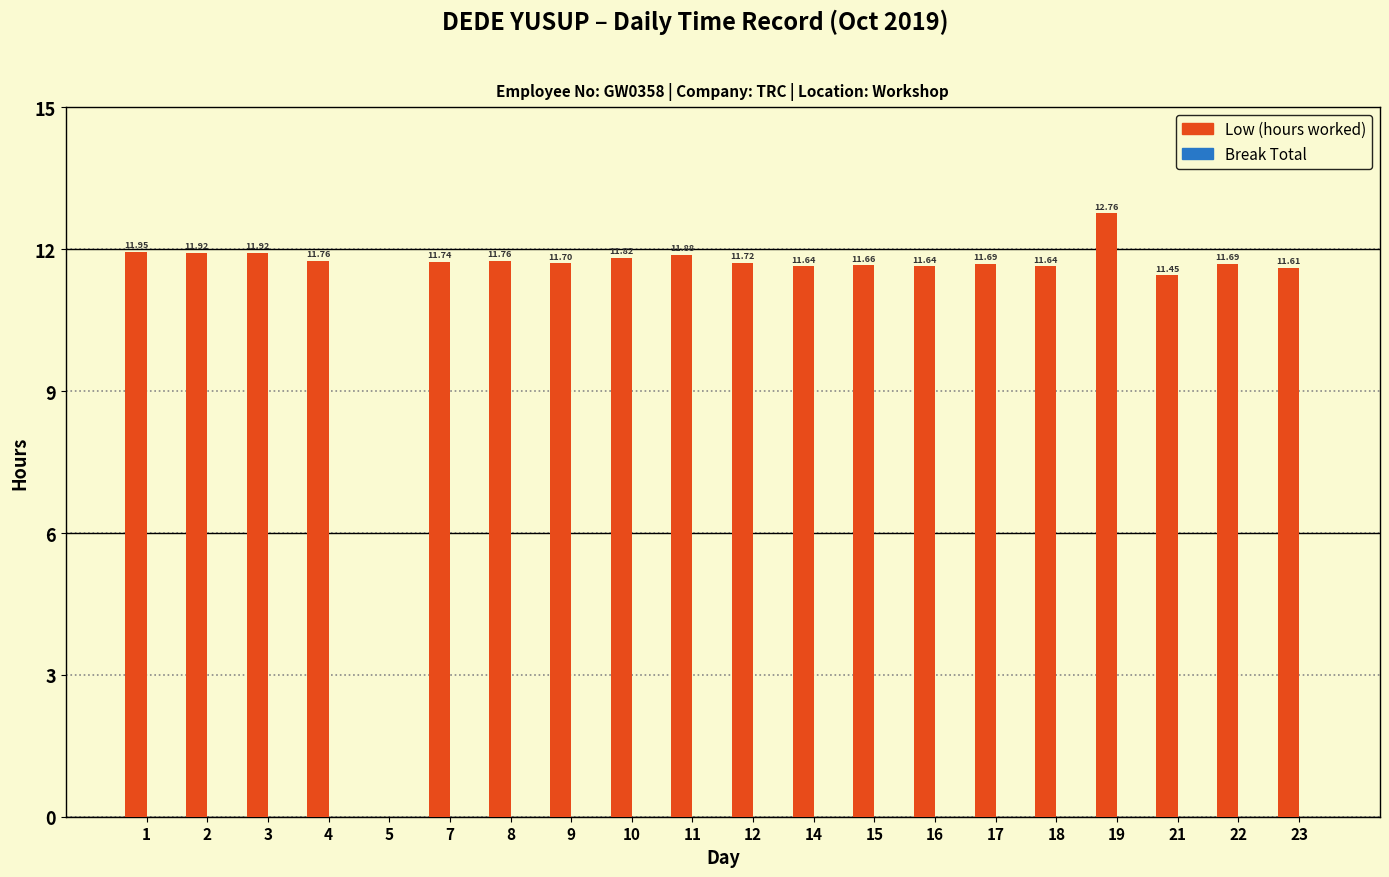

Between 8 and 3, which is larger?

3